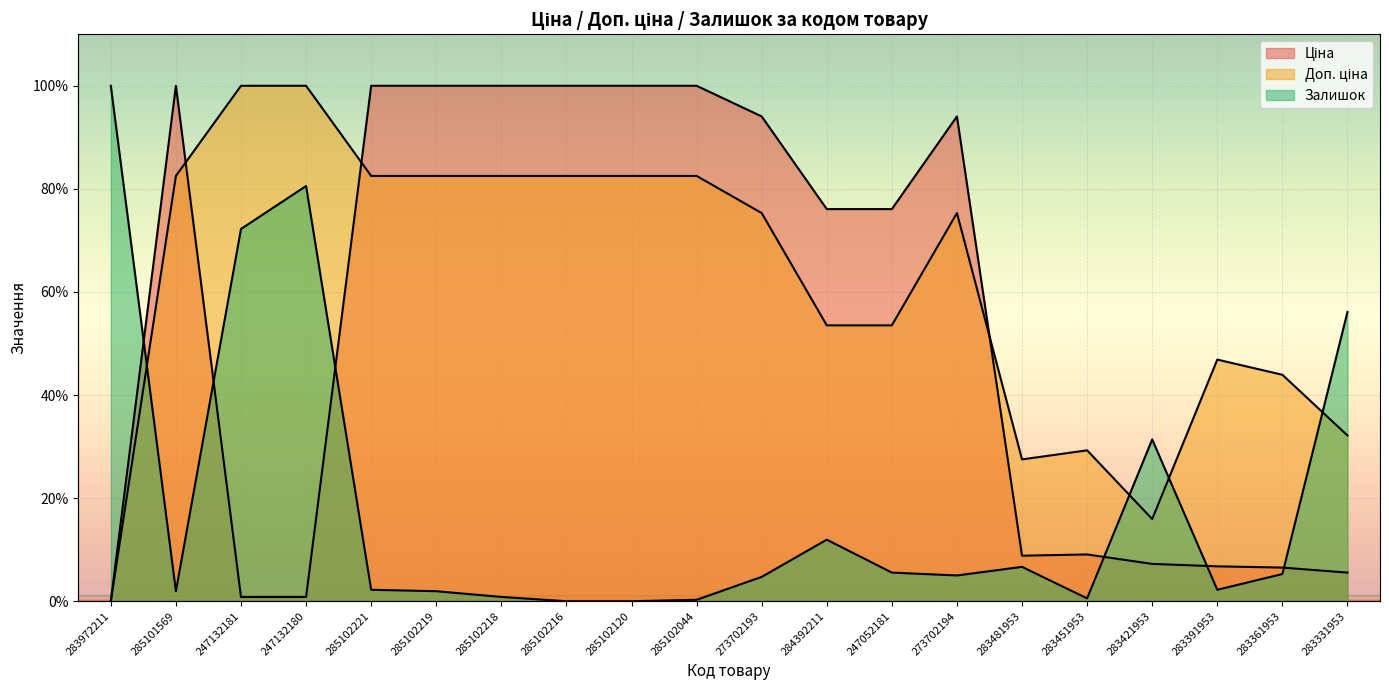

The Доп. ціна series shows 82.5 at 285102044. True or false?

True